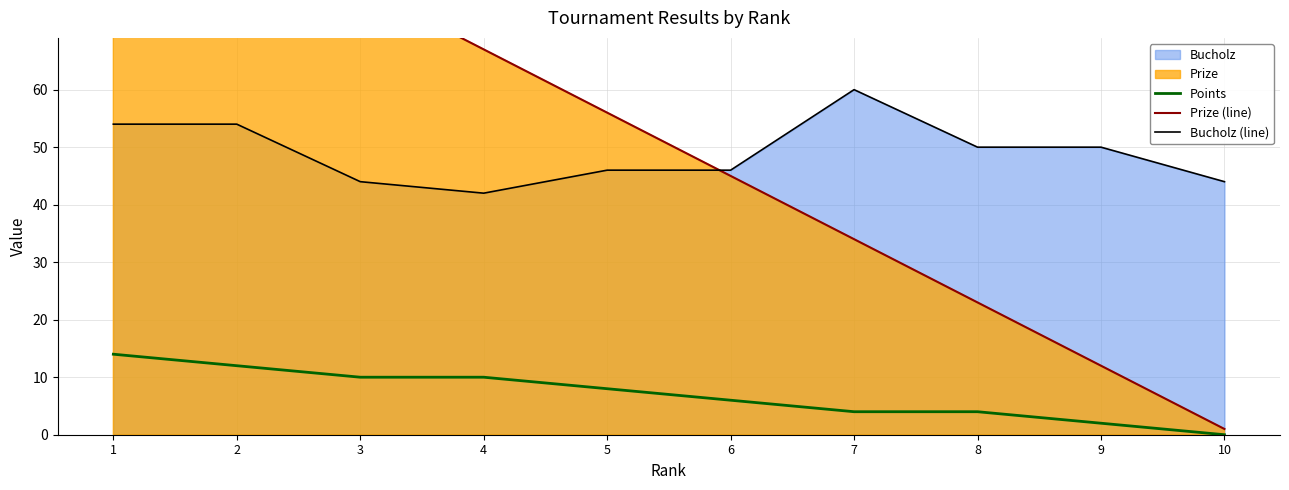

What is the spread (max minus min) of values at 2?

77